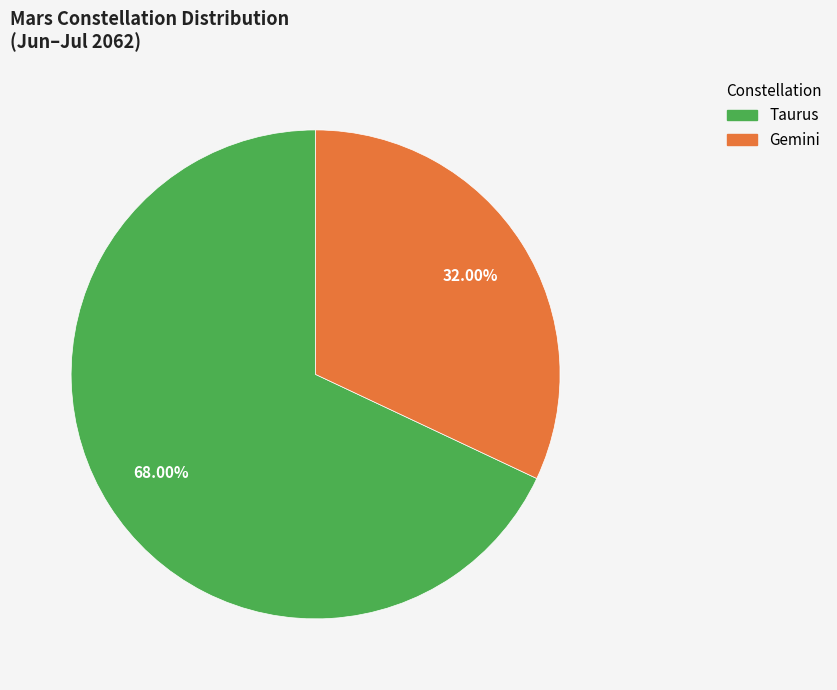

To the nearest percent, what is the difference between the Taurus and Gemini slice percentages?

36%